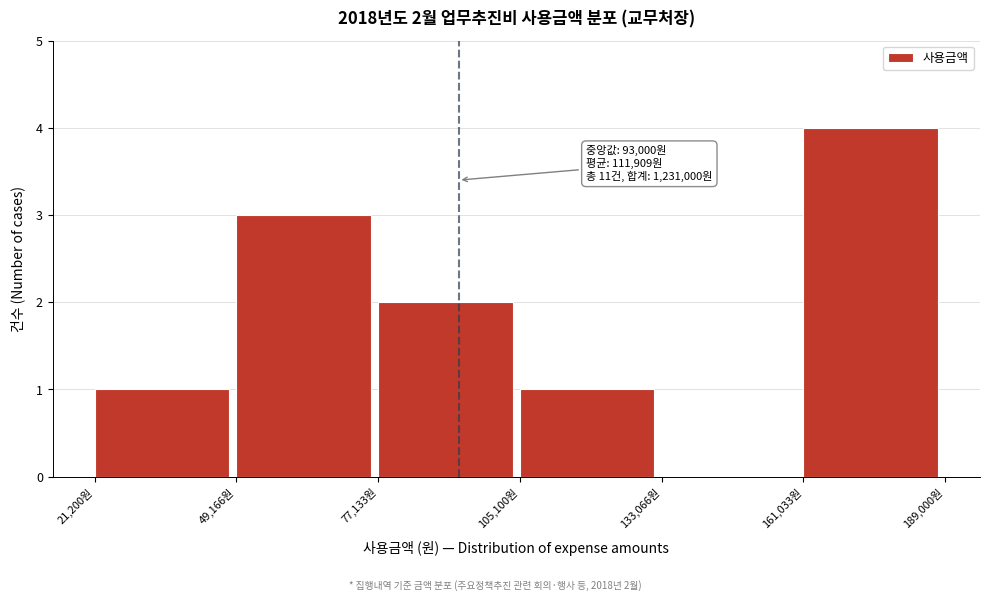

Over which range of the x-axis is the bar tallest?

160000 to 190000